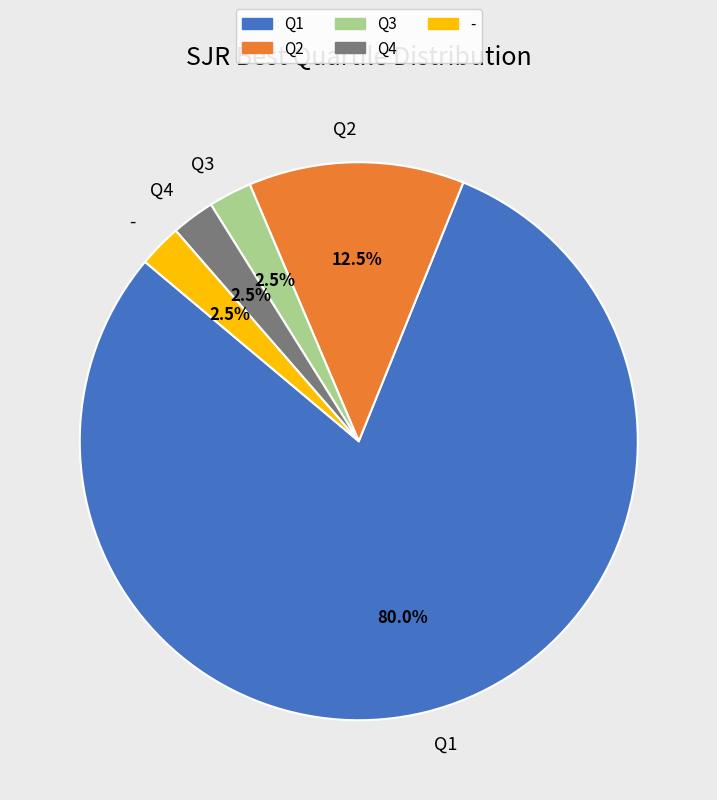

To the nearest percent, what is the combined percentage of - and Q1?

82%